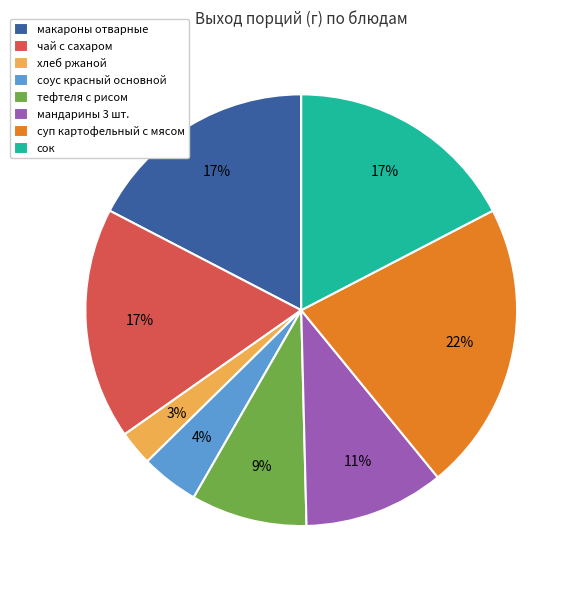

Count the number of slices in the pie.

8